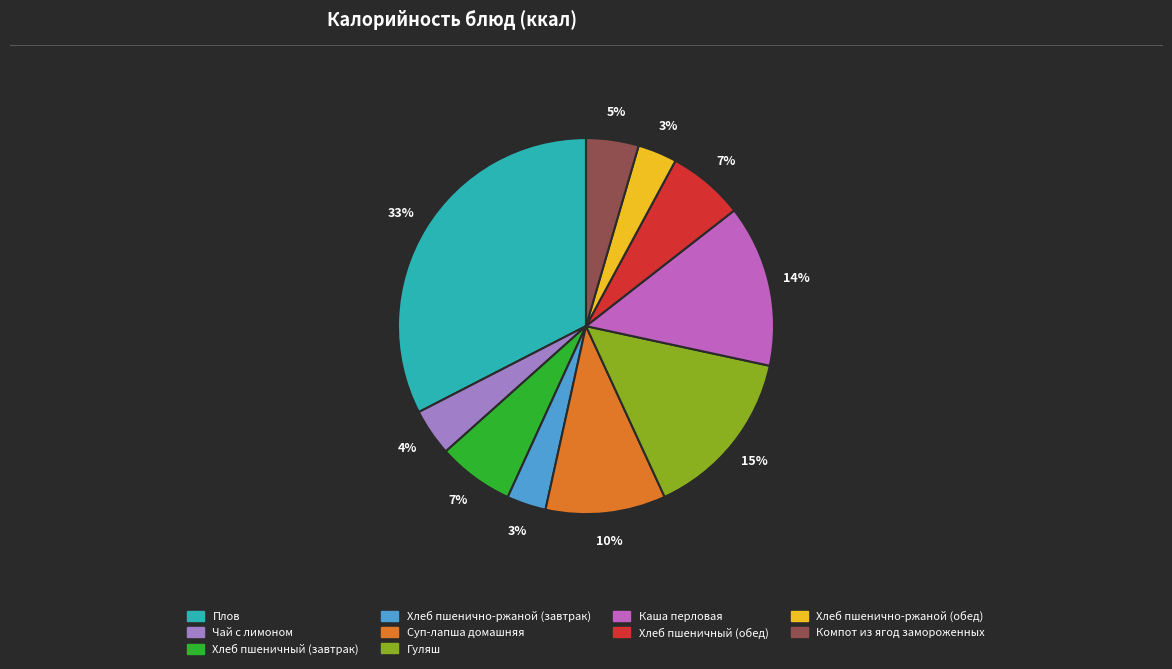

Which slice is the largest?

Плов